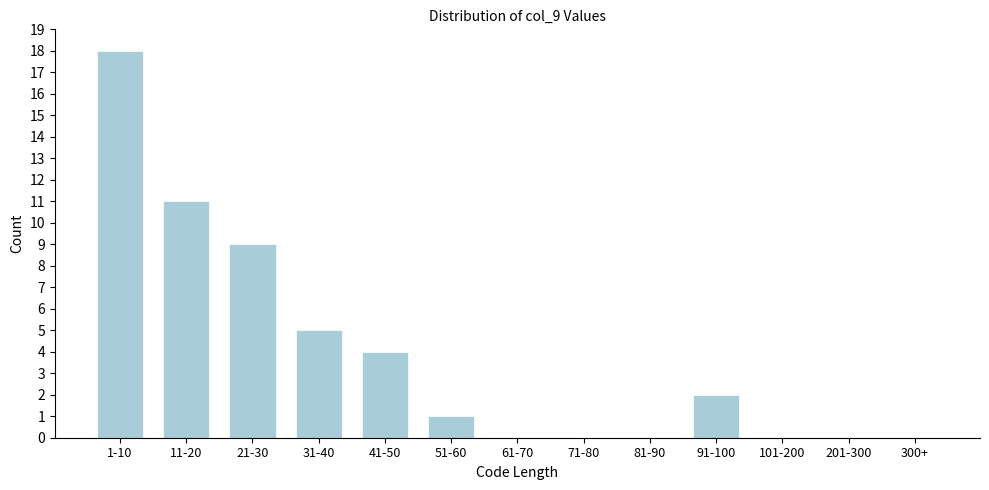

Reading left to right, extract all data points from this chart.

1-10=18	11-20=11	21-30=9	31-40=5	41-50=4	51-60=1	61-70=0	71-80=0	81-90=0	91-100=2	101-200=0	201-300=0	300+=0